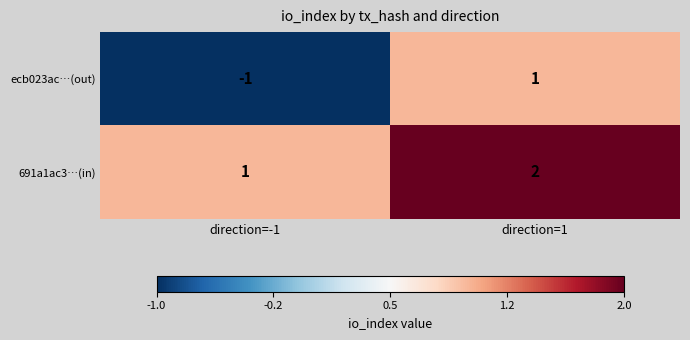

What is the sum of all 691a1ac3…(in) values?

3